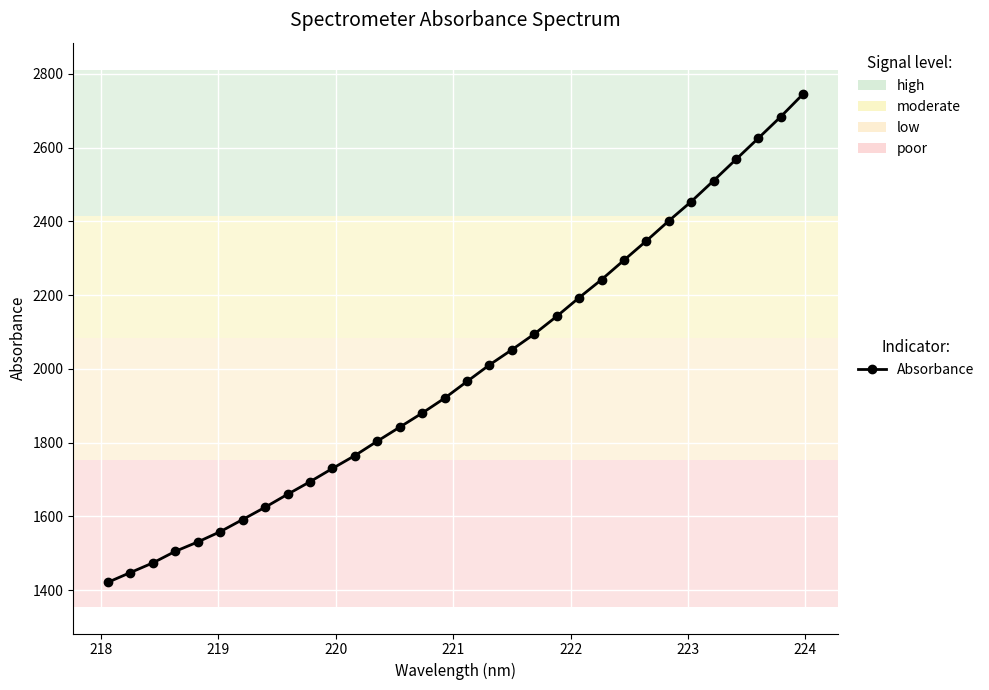

What is the value of the 3rd point from the left?

1474.0